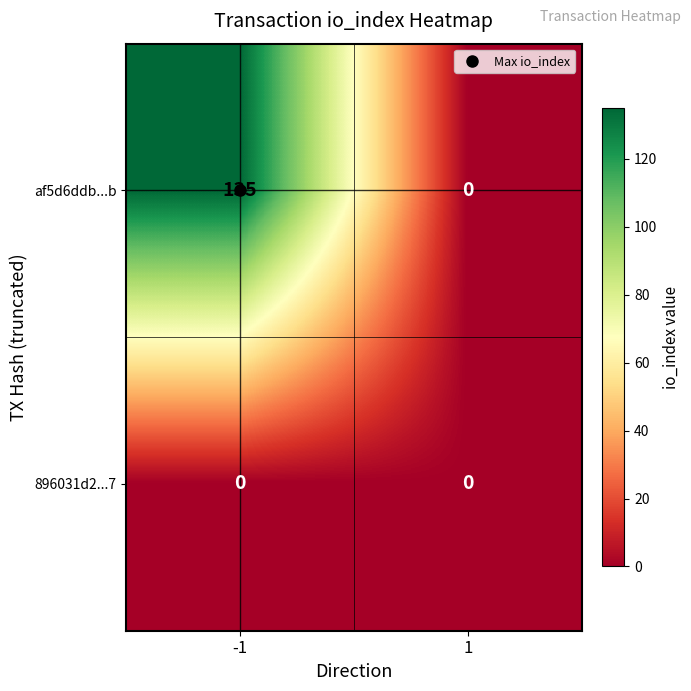

Is it true that af5d6ddb...b equals 0 at 1?

True